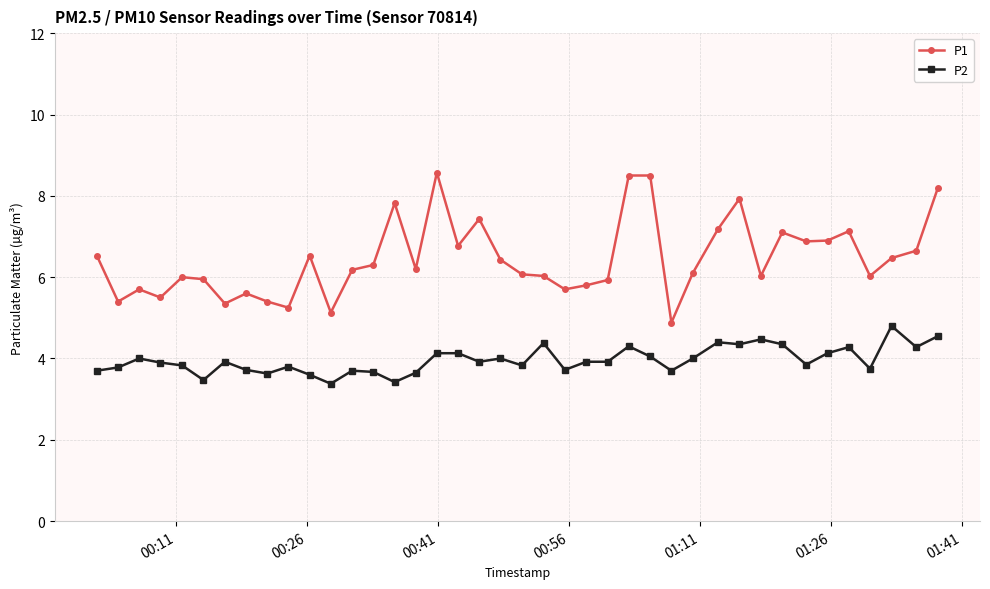

Which series has the widest spread of values?

P1